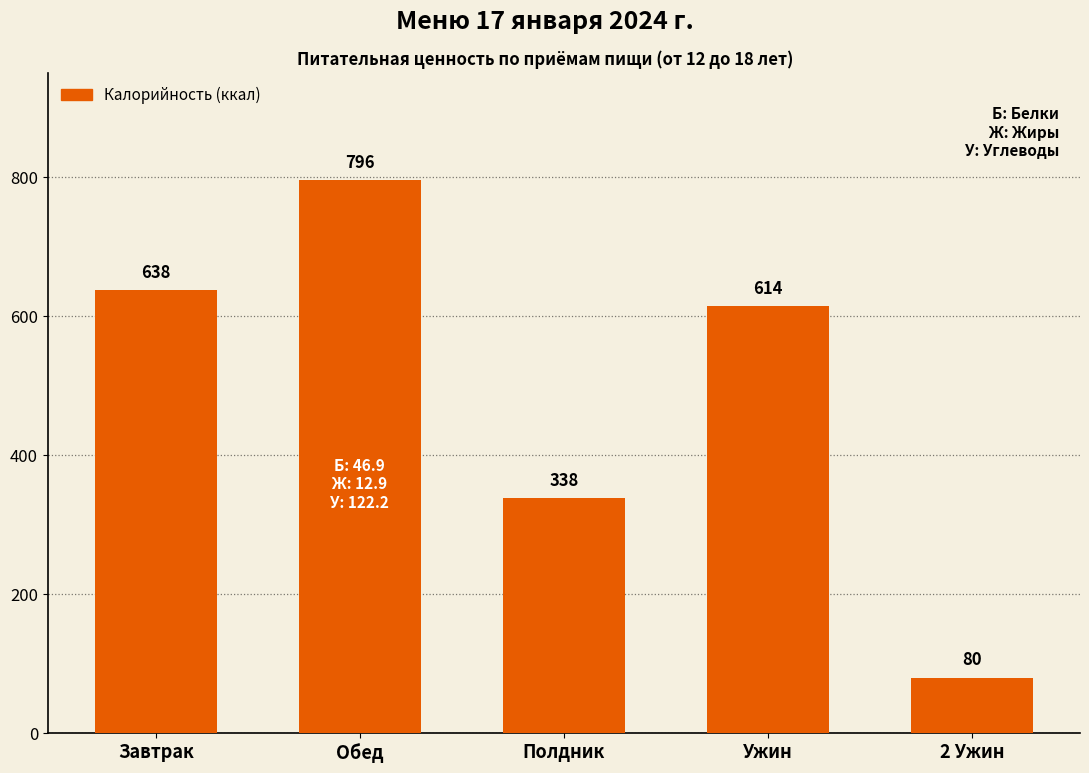

Does the chart contain stacked bars?

No